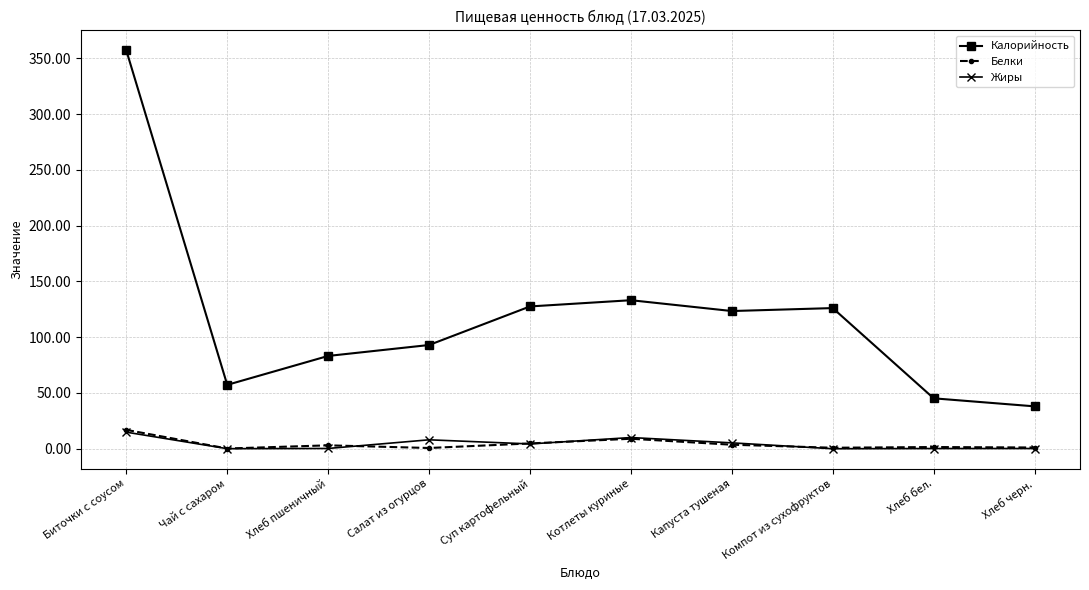

How many values in the Калорийность series are below 123?

5